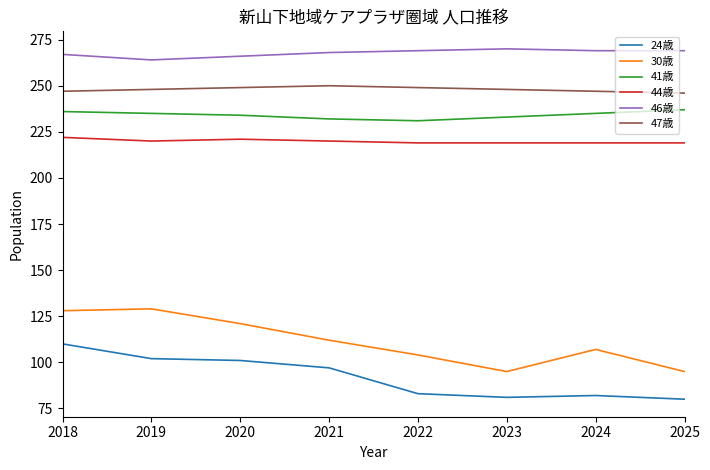

What is the difference between the highest and lowest values at 2022?

186